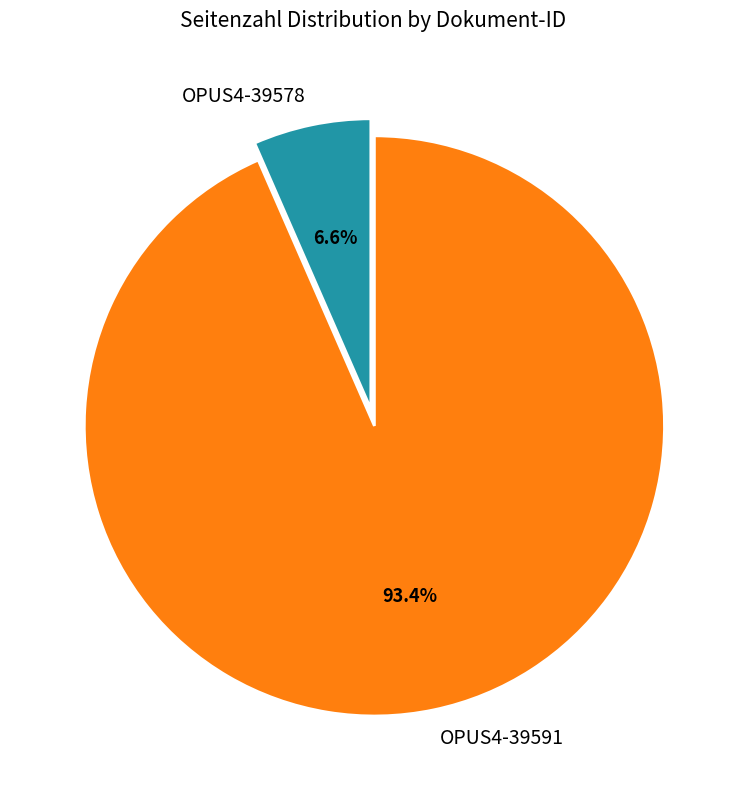

What percentage is the OPUS4-39578 slice, to the nearest percent?

7%